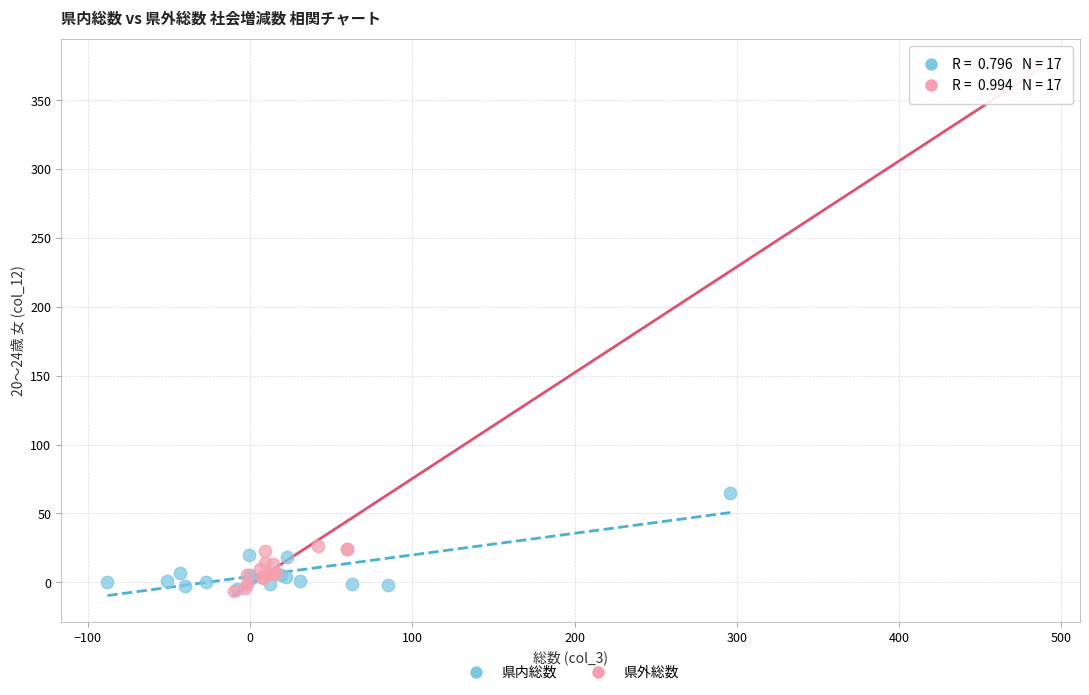

Which series reaches the maximum Y coordinate?

県外総数